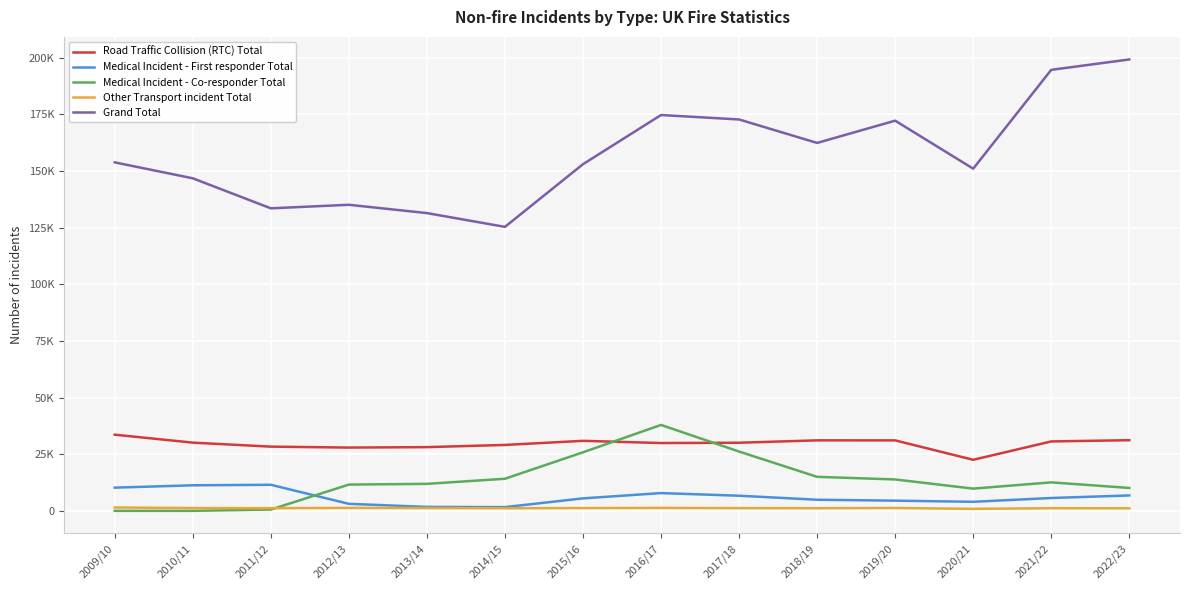

What are all the series names shown in the legend?

Road Traffic Collision (RTC) Total, Medical Incident - First responder Total, Medical Incident - Co-responder Total, Other Transport incident Total, Grand Total